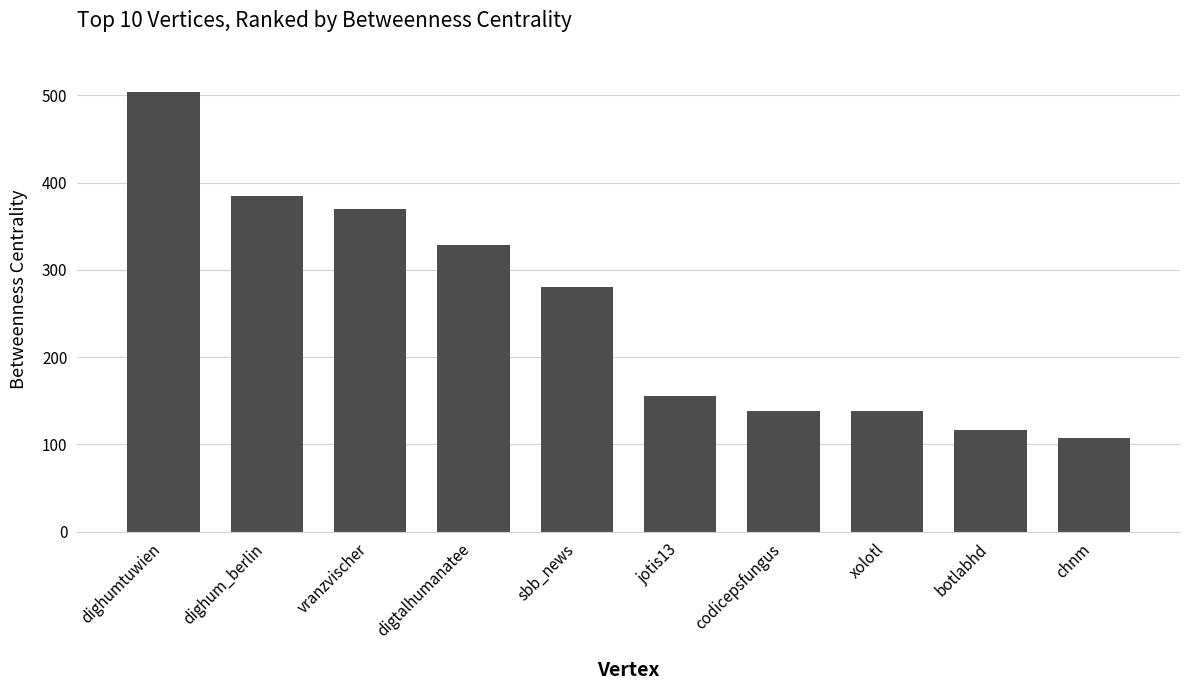

Which label corresponds to the largest value in the chart?

dighumtuwien